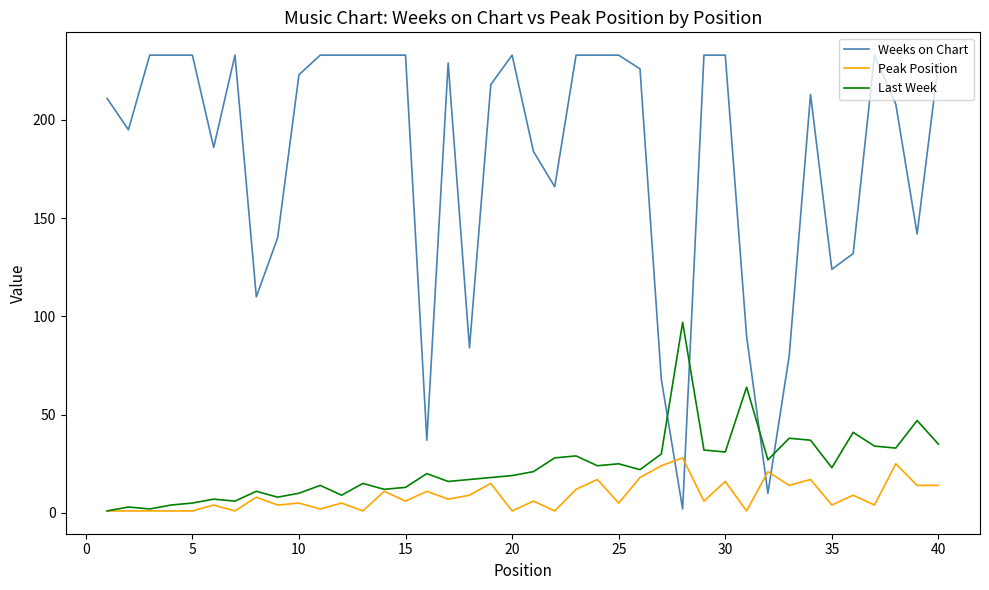

True or false: Weeks on Chart and Peak Position intersect in this chart.

True